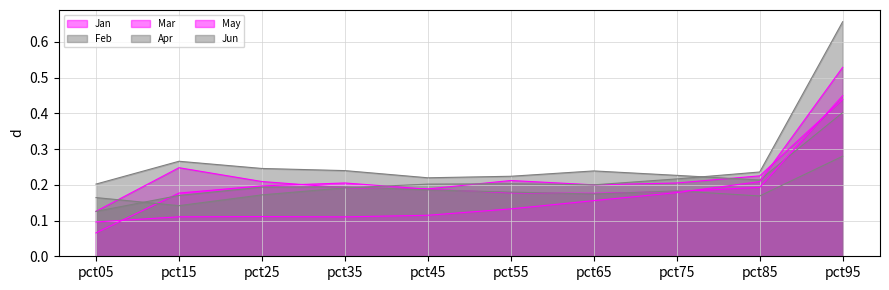

What are all the series names shown in the legend?

Jan, Feb, Mar, Apr, May, Jun